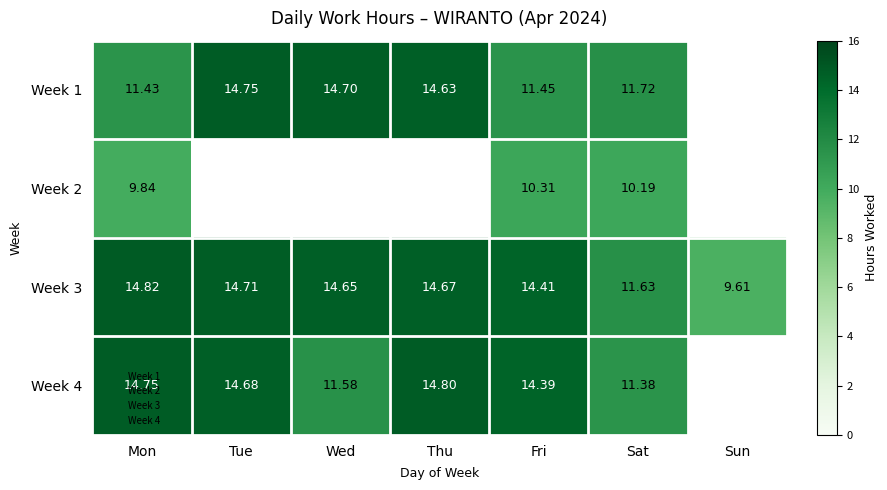

At which category is the sum across all series the highest?

Mon